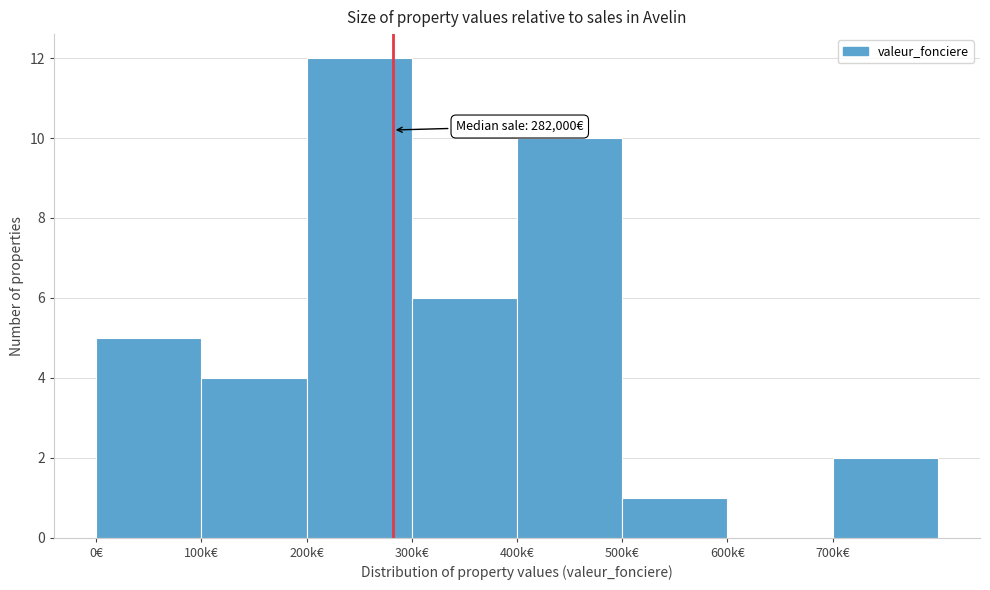

Reading left to right, list all the values displayed in this chart.

0€=5	100k€=4	200k€=12	300k€=6	400k€=10	500k€=1	600k€=0	700k€=2